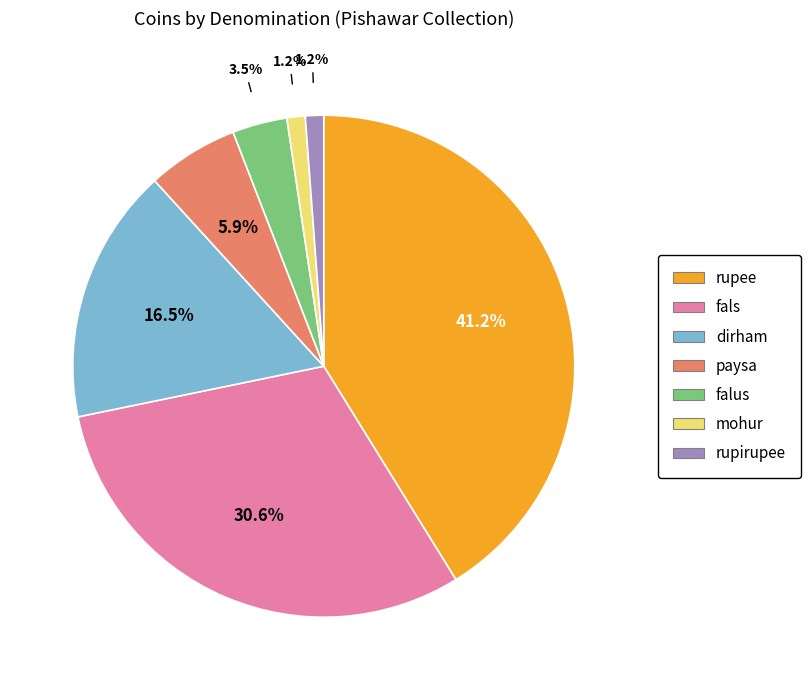

Count the number of slices in the pie.

7